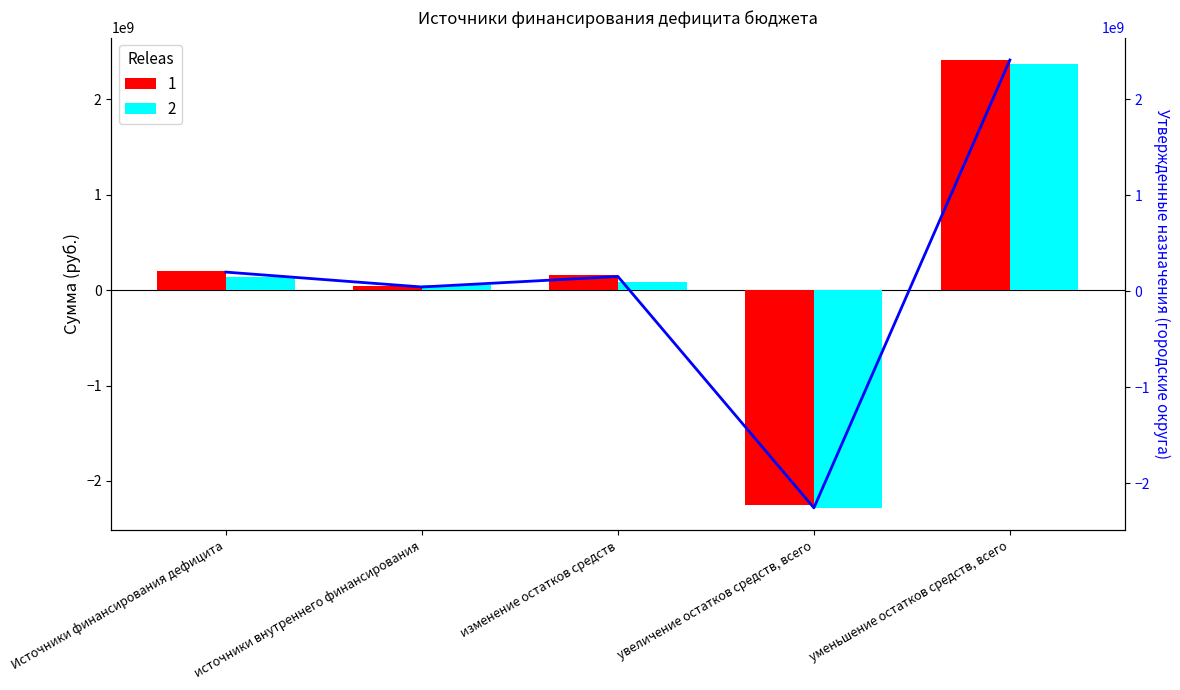

How many values in Исполнено (консол. бюджет) are above zero?

4